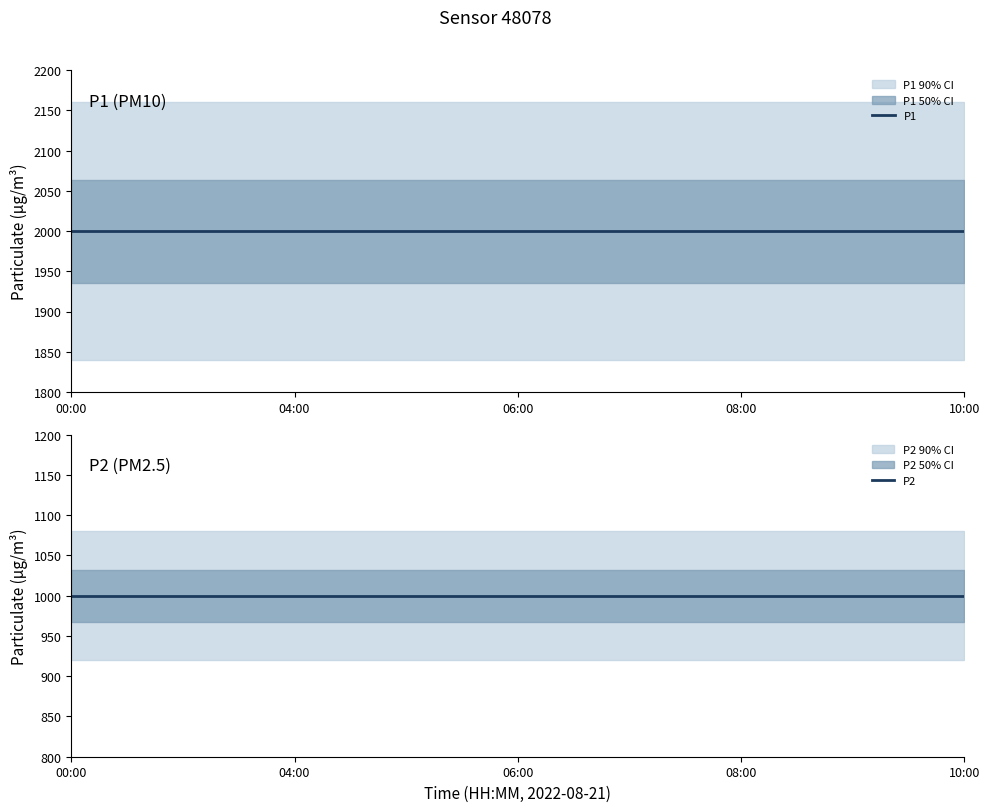

What is the value of the P2 point at the 12th from the left?

999.9